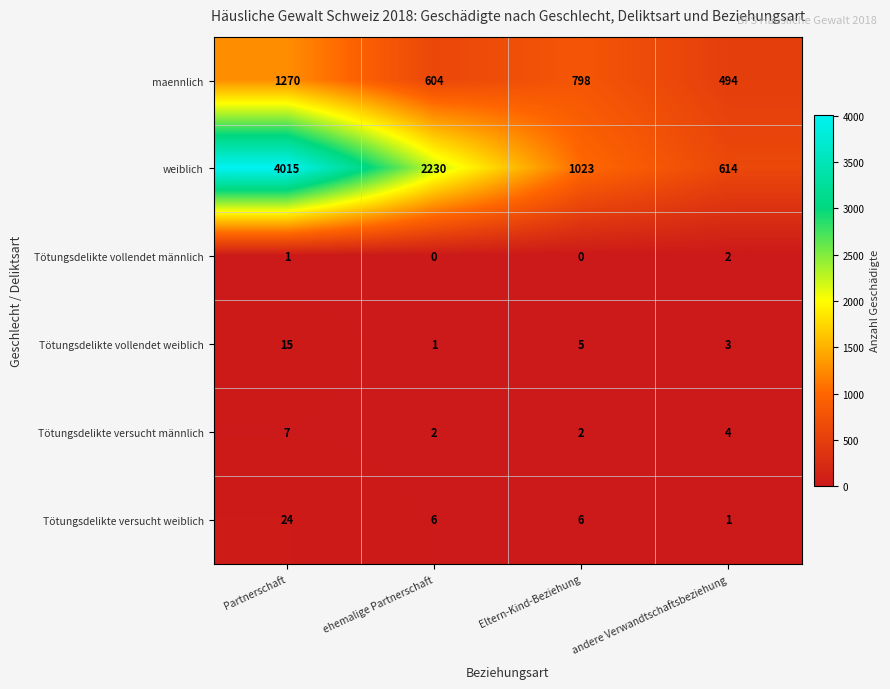

Is it true that Tötungsdelikte vollendet weiblich equals 2 at andere Verwandtschaftsbeziehung?

False